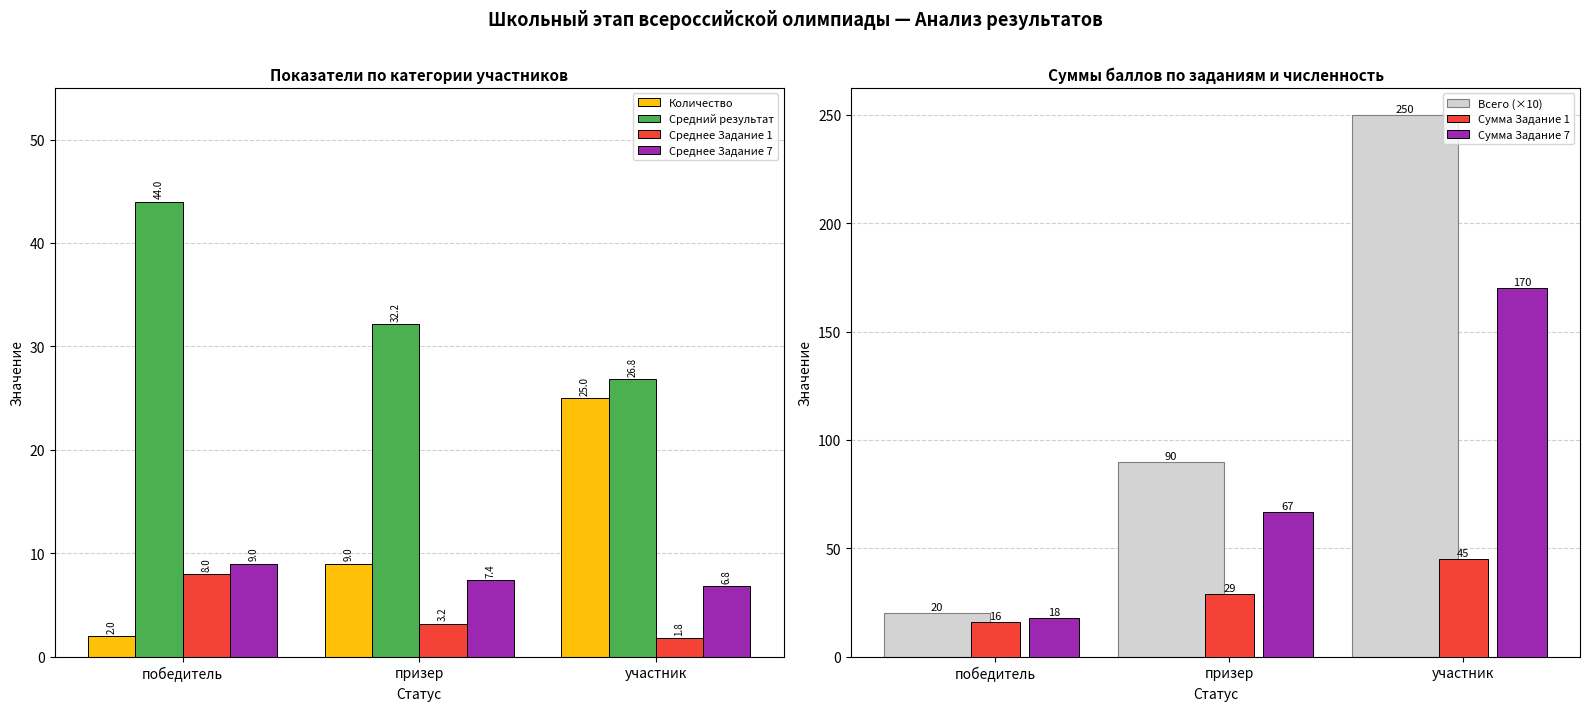

Rank the series at призер from lowest to highest value.

Среднее Задание 1, Среднее Задание 7, Количество, Средний результат